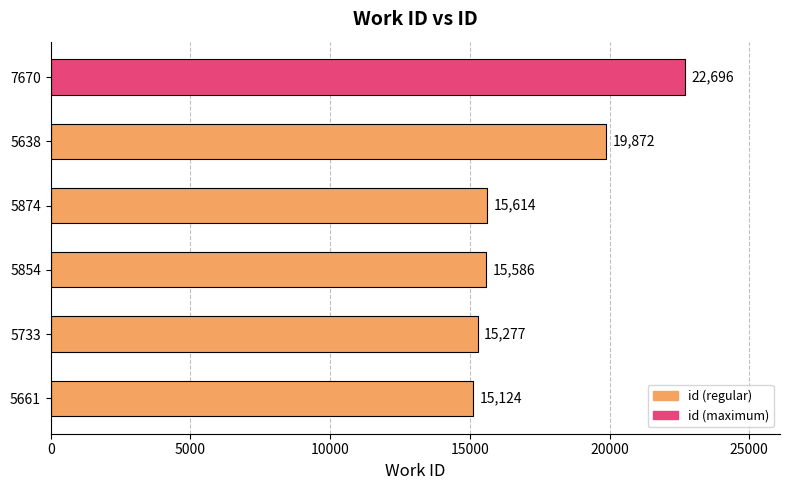

How many categories are shown in the chart?

6